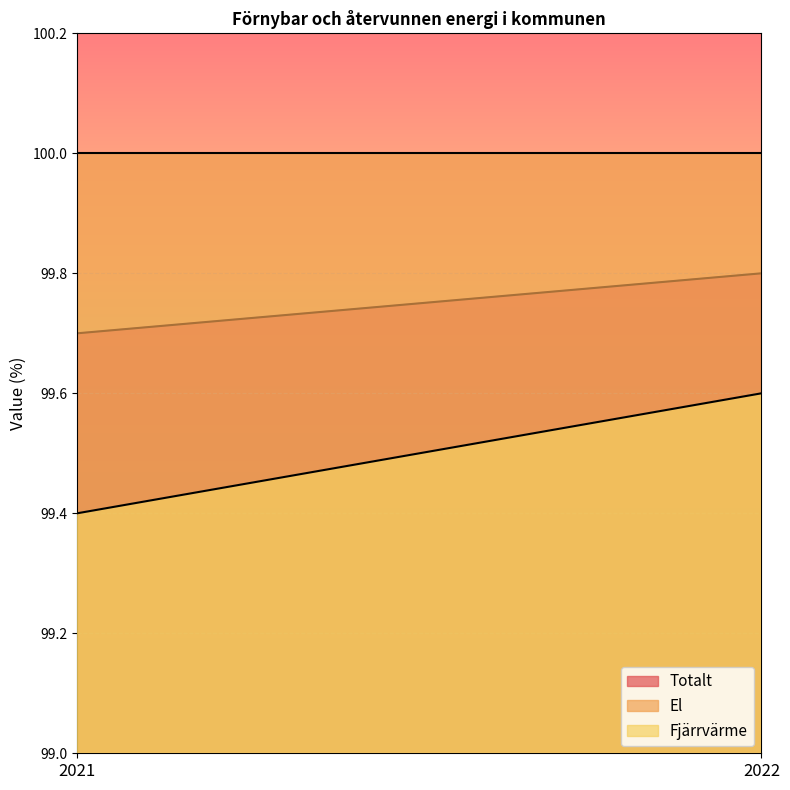

Reading left to right, transcribe all the data shown in this chart.

Totalt: 2021=99.7	2022=99.8
El: 2021=100.0	2022=100.0
Fjärrvärme: 2021=99.4	2022=99.6